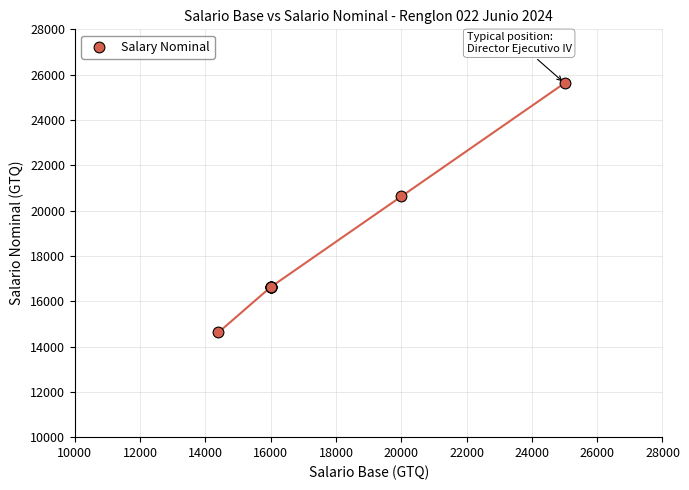

What Y value in the scatter plot is closest to 20125?

20625